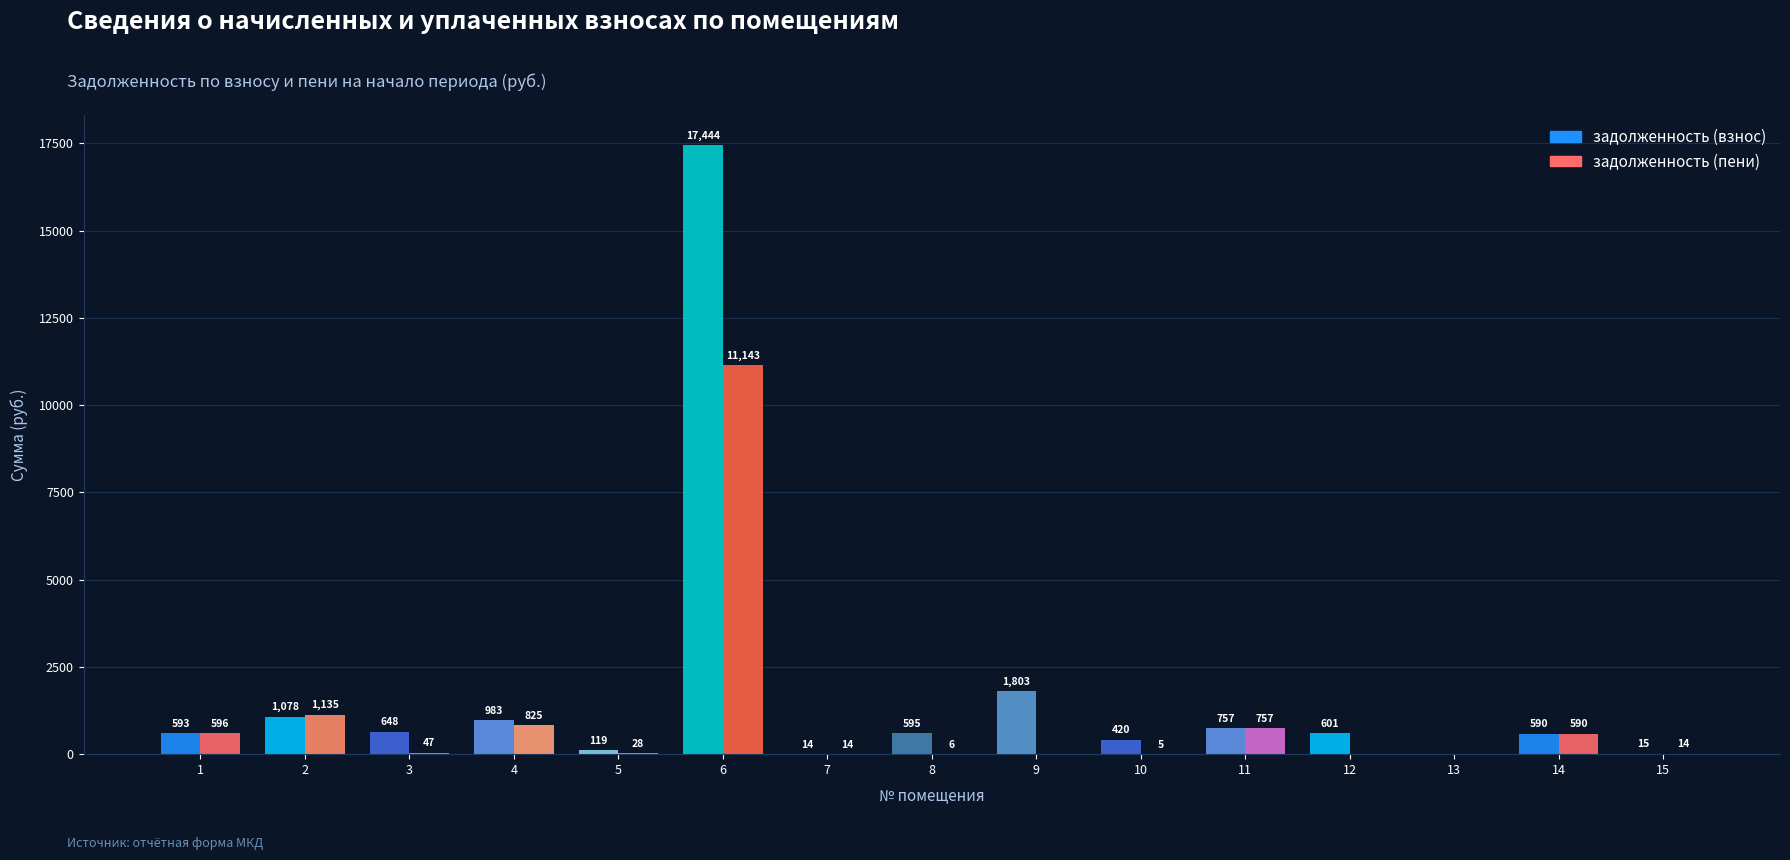

Reading right to left, list all the values displayed in this chart.

задолженность (взнос): 15.0	589.9	0.0	601.0	757.2	420.2	1802.9	595.1	13.6	17444.3	119.5	982.7	648.2	1078.5	592.9
задолженность (пени): 14.3	589.9	0.0	0.0	757.2	4.8	0.0	6.5	13.5	11142.7	27.9	824.9	47.2	1135.0	596.1